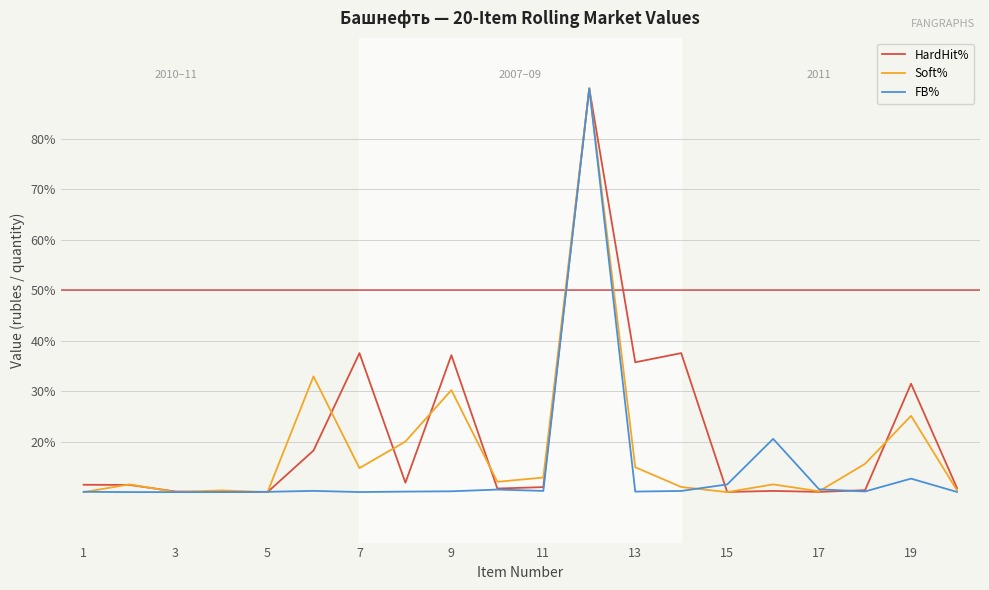

What is the smallest value displayed?

10.0